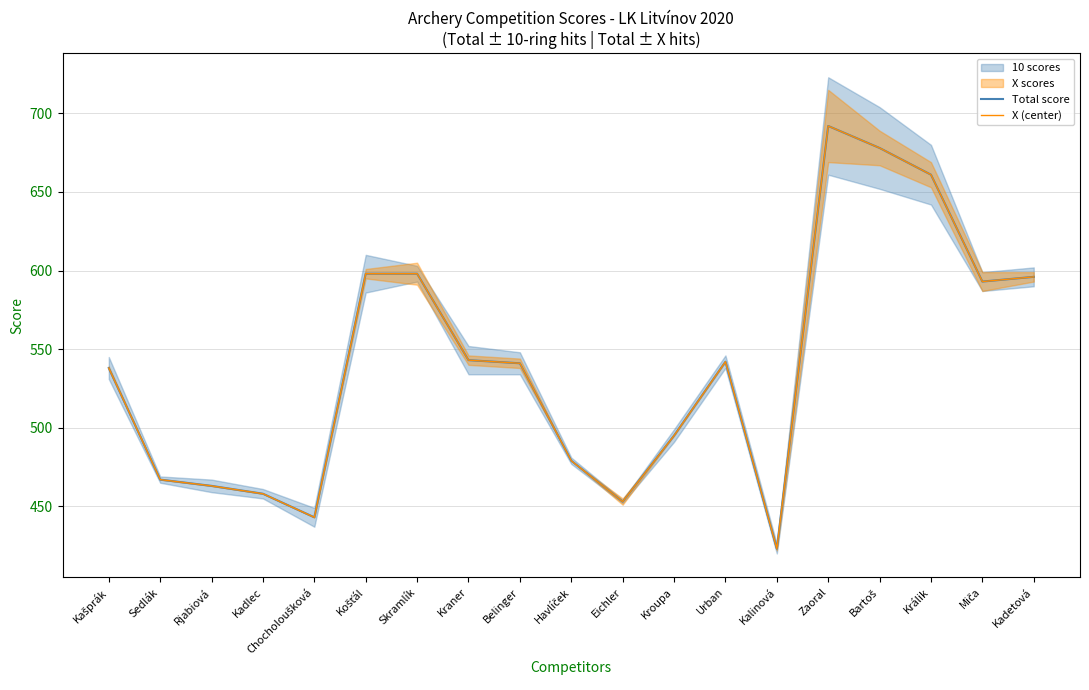

What is the difference between the X (center) values at Bartoš and Kadetová?

82